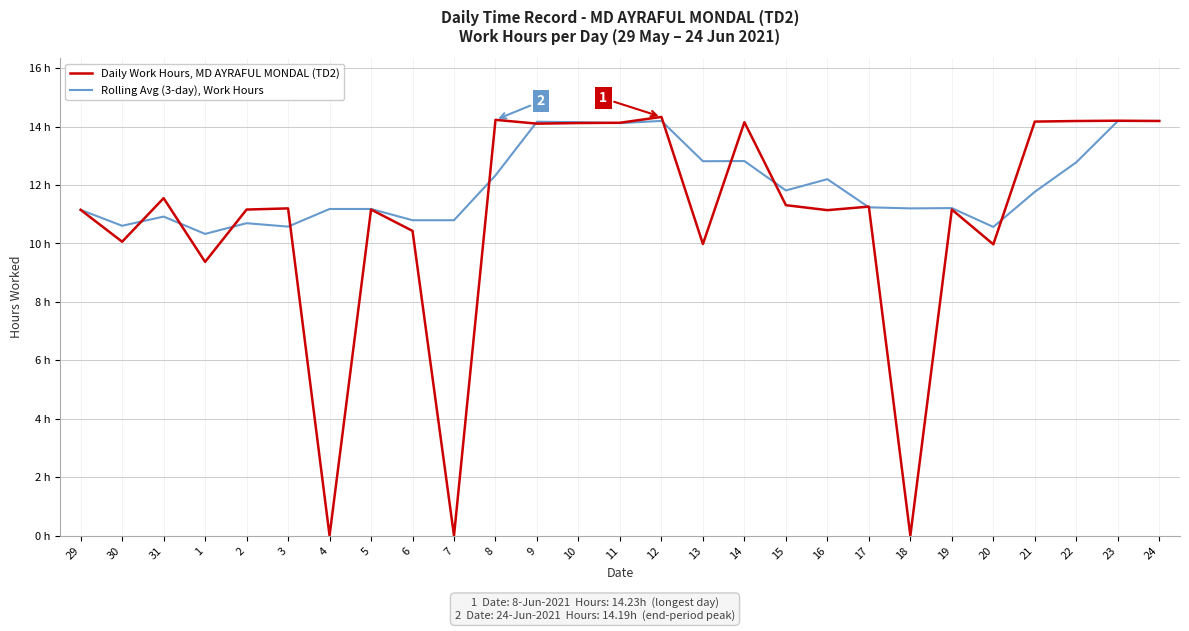

True or false: Daily Work Hours, MD AYRAFUL MONDAL (TD2) has a value of 11.2 at 29.

True